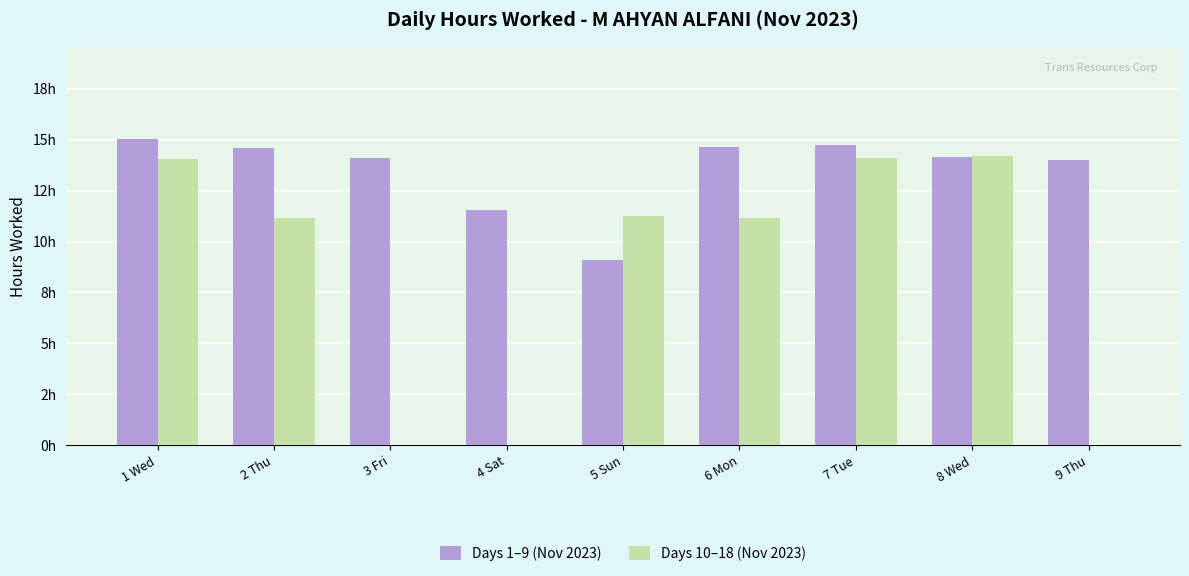

What is the value of the Days 10–18 (Nov 2023) bar at the 8th from the left?

14.2